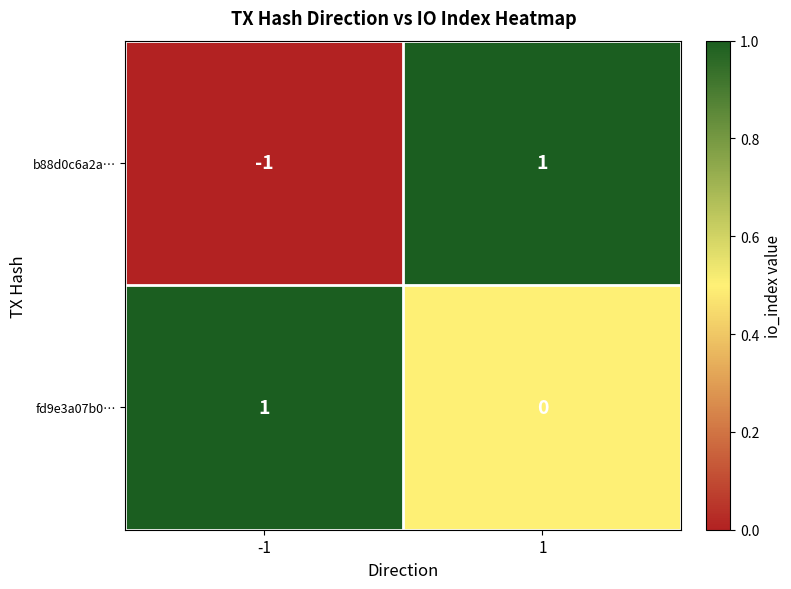

Reading left to right, transcribe all the data shown in this chart.

b88d0c6a2a…: -1	1
fd9e3a07b0…: 1	0